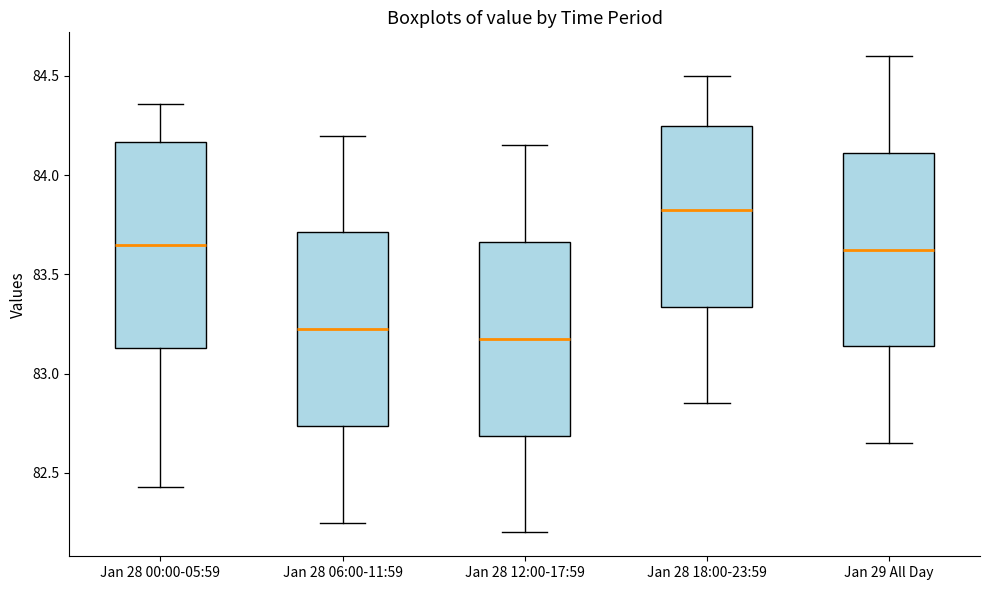

Where is the upper edge of the box for Jan 28 12:00-17:59 on the y-axis? The values are not printed on the chart, so give them approximately, as read against the axis.

83.65